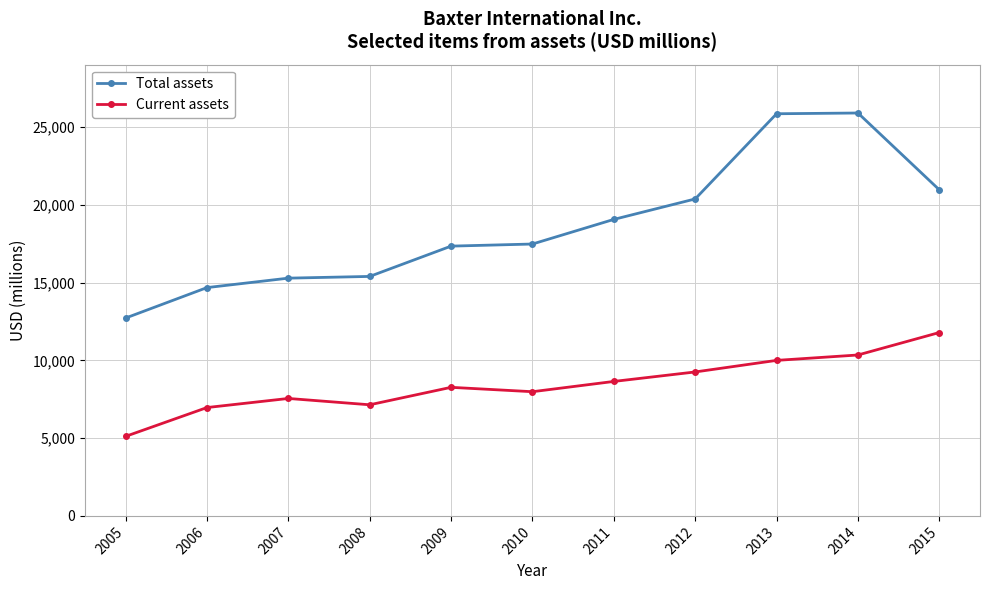

At which category does Current assets reach its first local valley?

2008